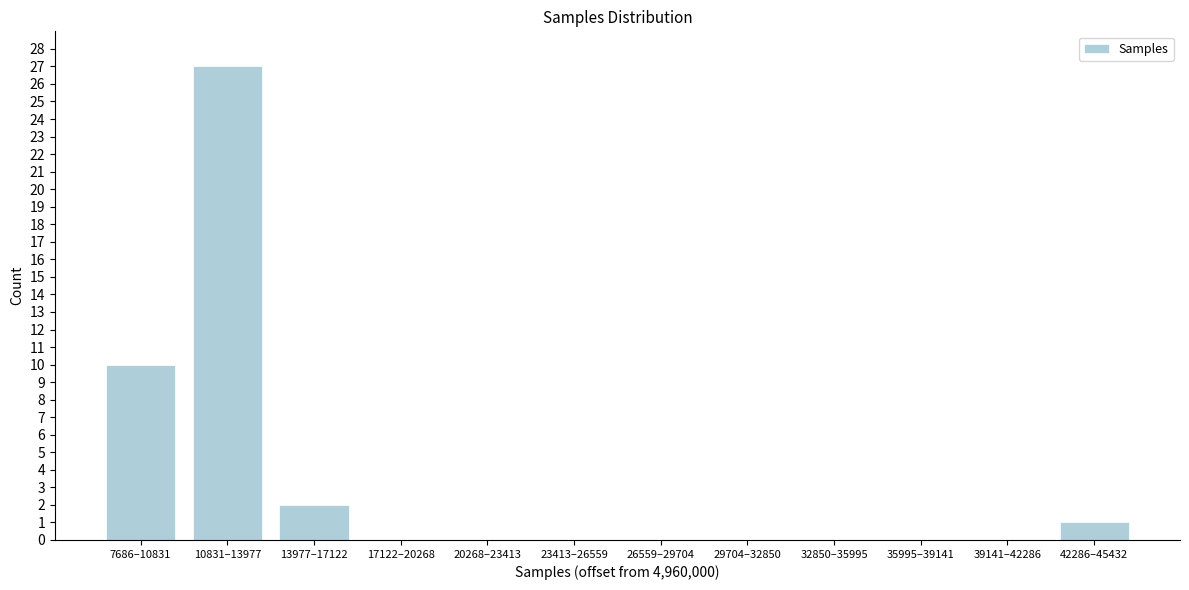

Reading left to right, transcribe all the data shown in this chart.

7686–10831=10	10831–13977=27	13977–17122=2	17122–20268=0	20268–23413=0	23413–26559=0	26559–29704=0	29704–32850=0	32850–35995=0	35995–39141=0	39141–42286=0	42286–45432=1